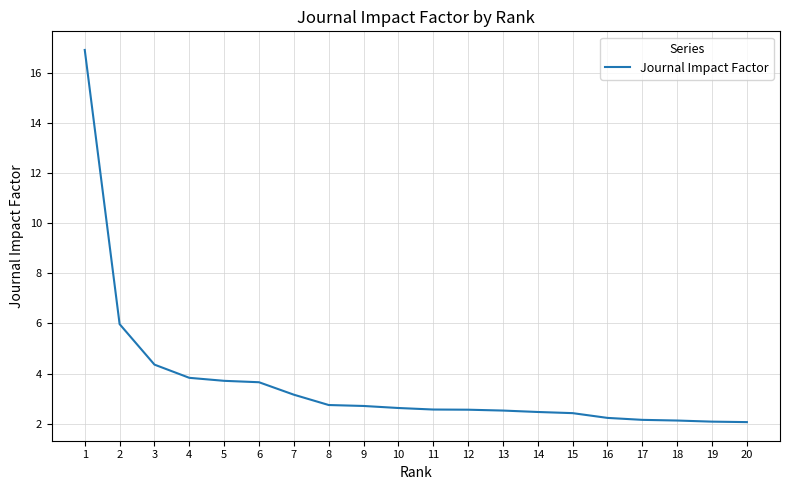

What is the minimum value shown in the chart?

2.1